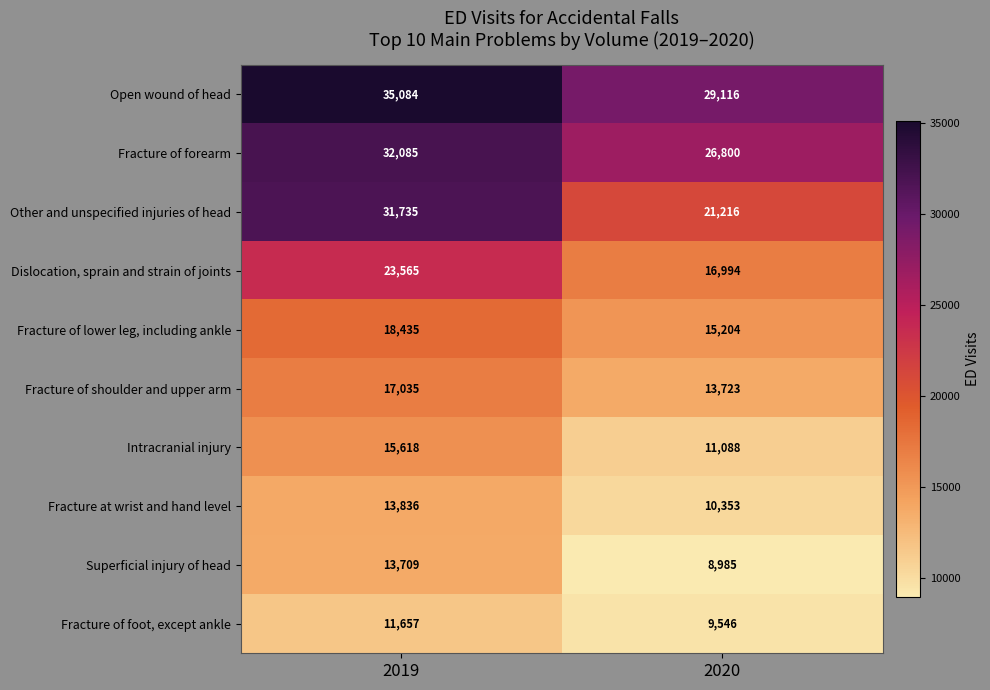

At 2019, list the series in order from smallest to largest.

Fracture of foot, except ankle, Superficial injury of head, Fracture at wrist and hand level, Intracranial injury, Fracture of shoulder and upper arm, Fracture of lower leg, including ankle, Dislocation, sprain and strain of joints, Other and unspecified injuries of head, Fracture of forearm, Open wound of head